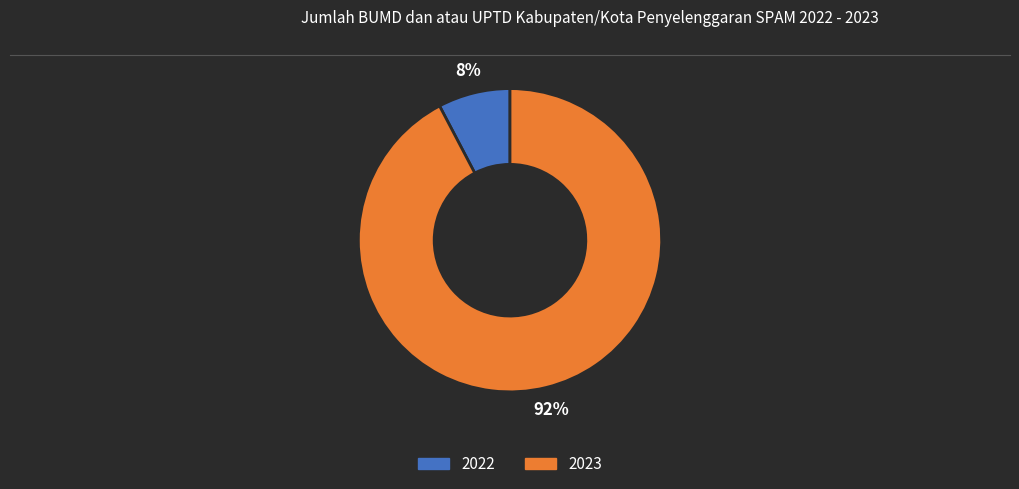

Which category has the smallest portion of the pie?

2022